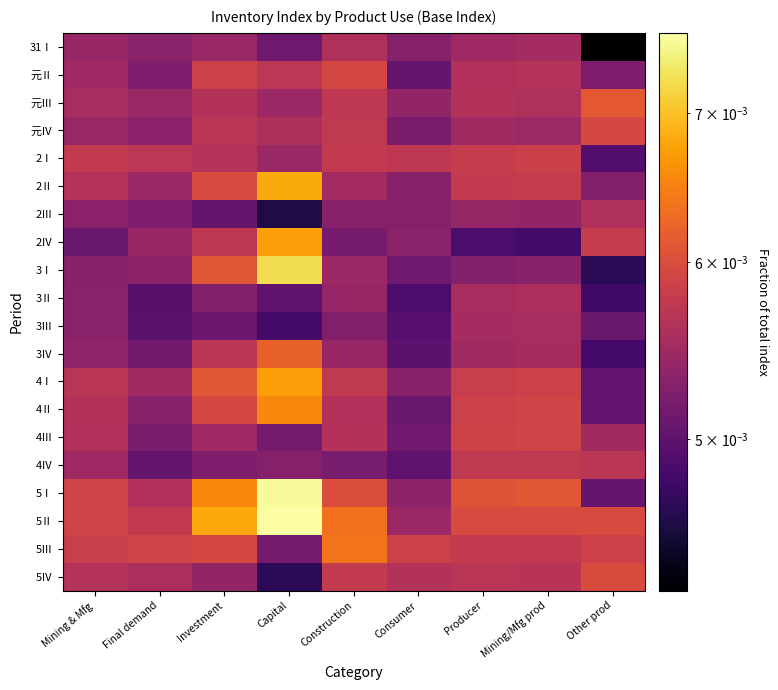

Which has a higher value, Capital or Other prod?

Capital